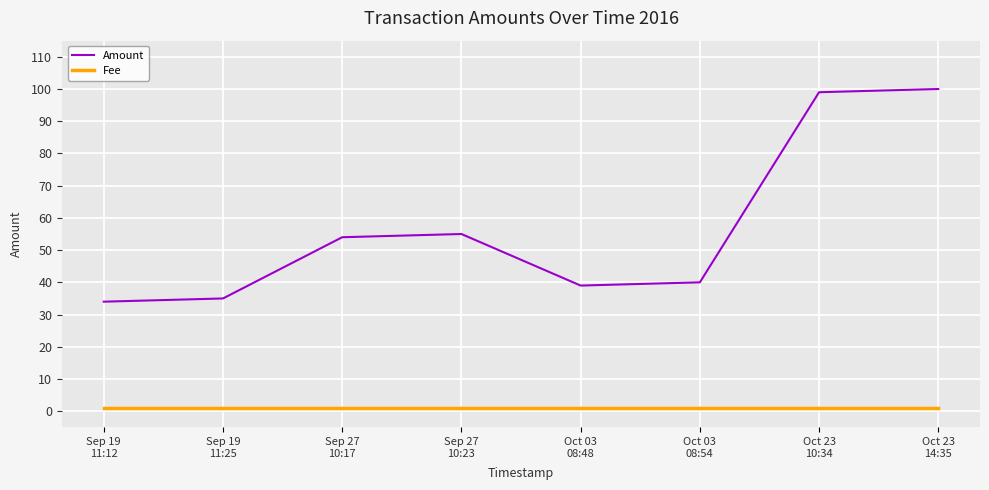

What is the spread (max minus min) of values at Sep 27
10:23?

54